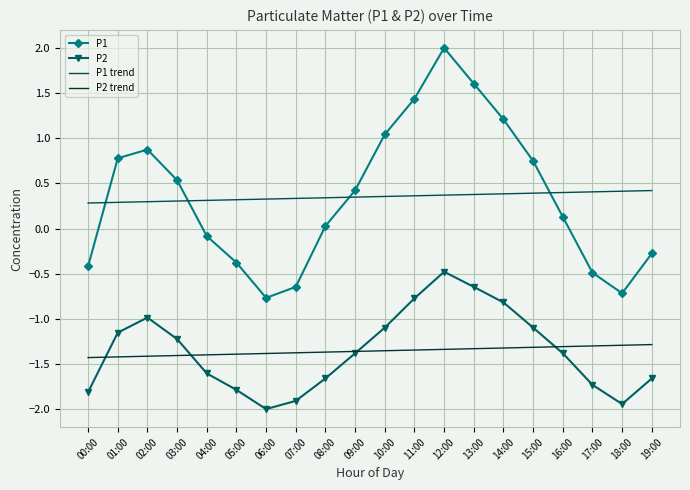

What is the maximum value for P1?

2.0